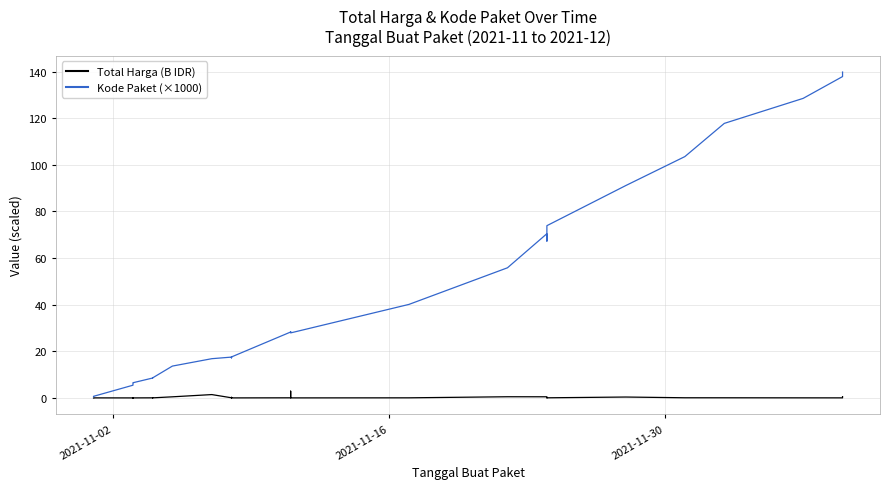

Rank the series by their average value, from highest to lowest.

Kode Paket (×1000), Total Harga (B IDR)